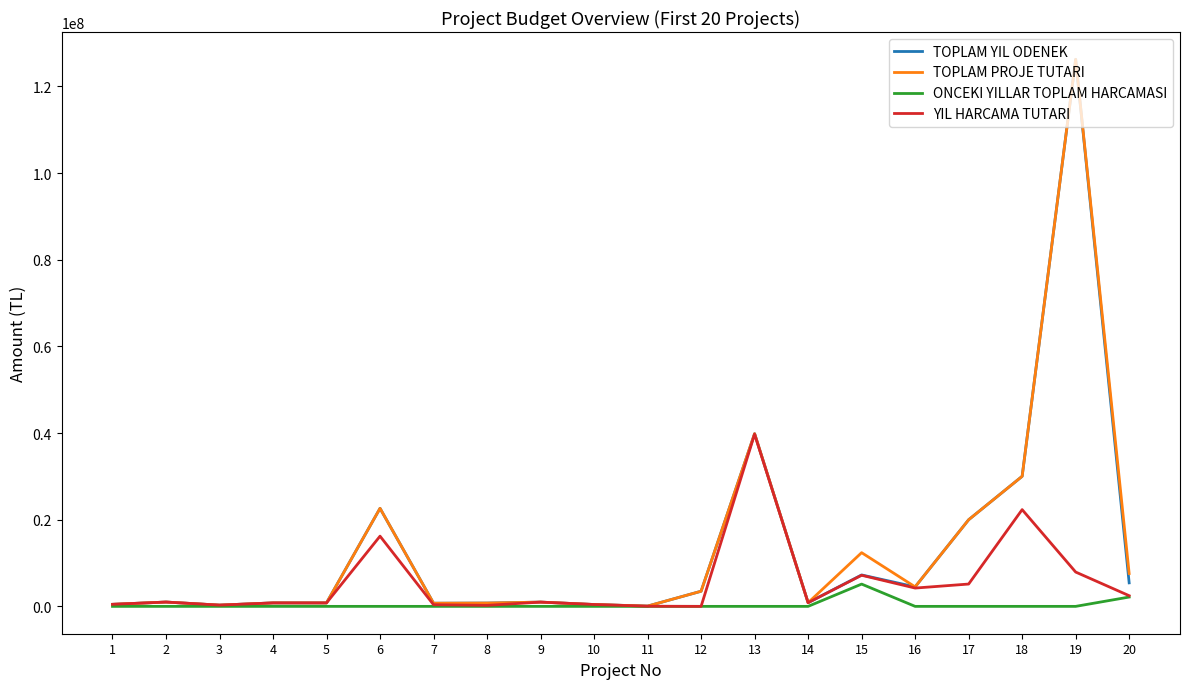

At which category is the sum across all series the highest?

19